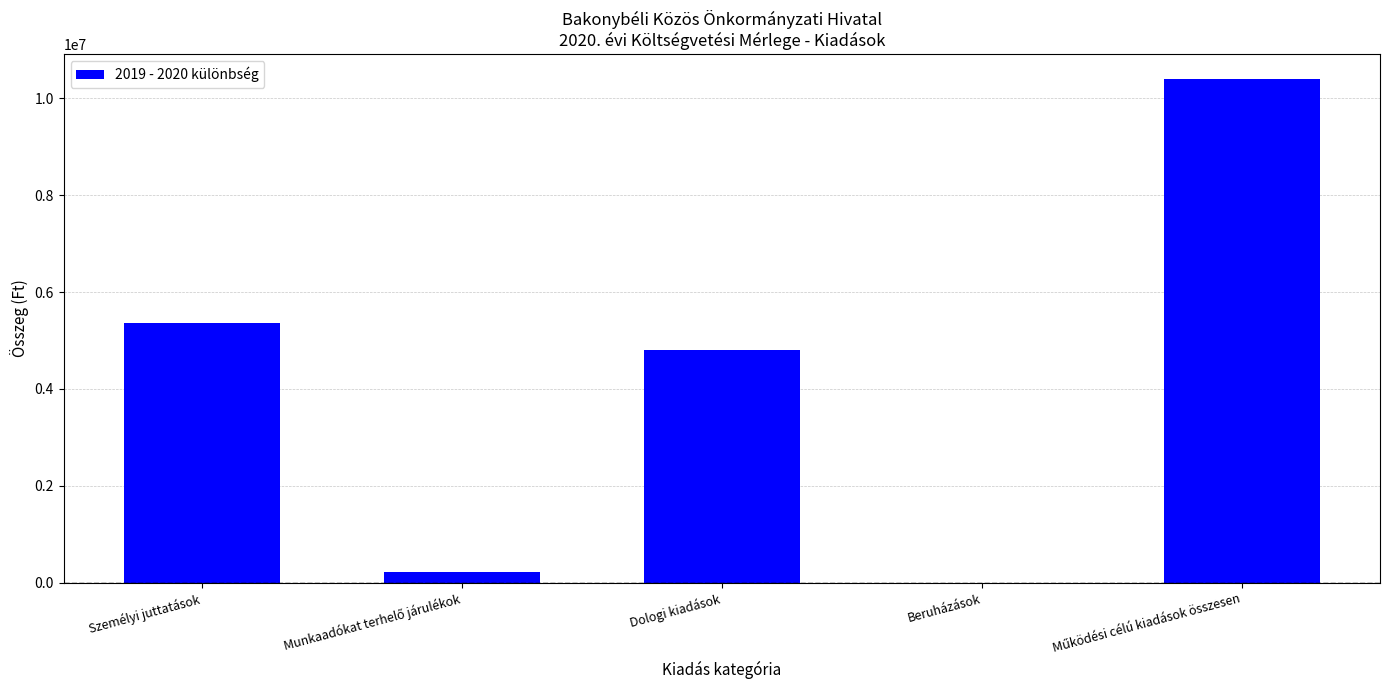

Are the bars grouped side by side (vs. stacked)?

No